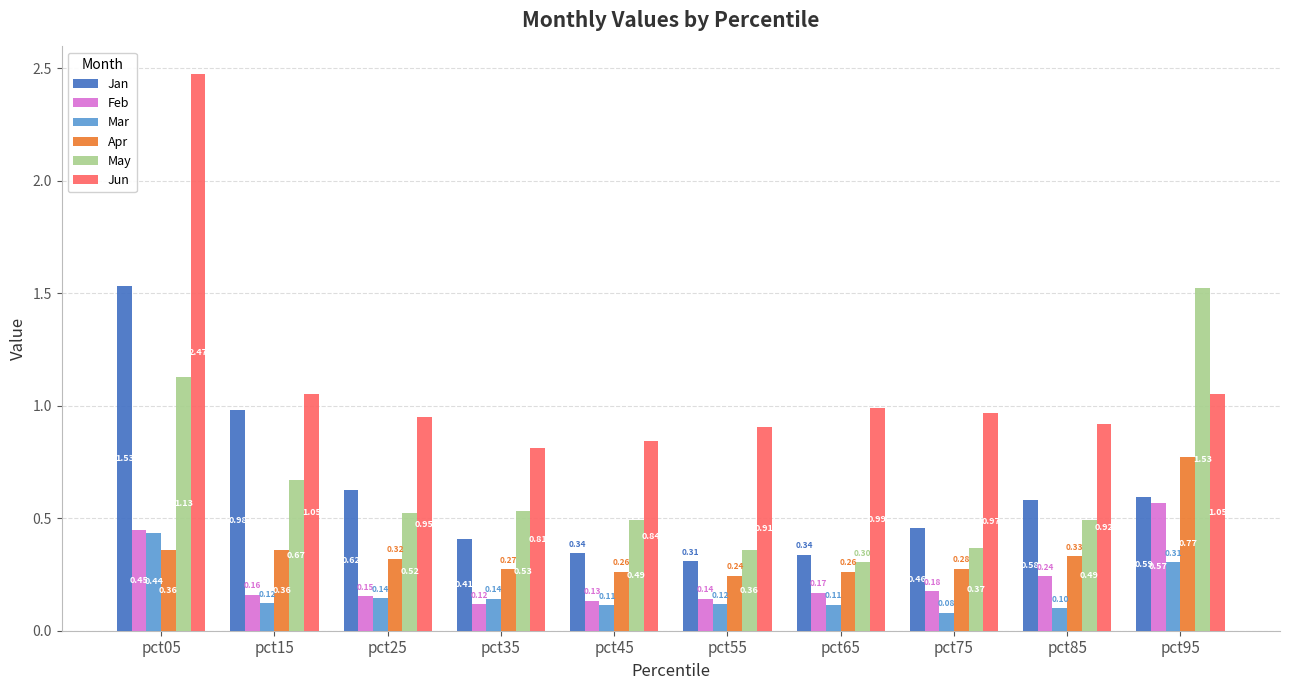

Between pct65 and pct75, which series saw the biggest shift?

Jan